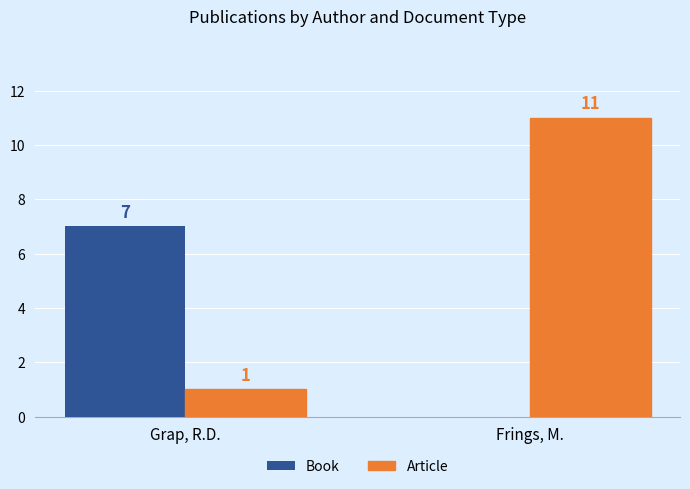

Is it true that Article equals 6 at Frings, M.?

False